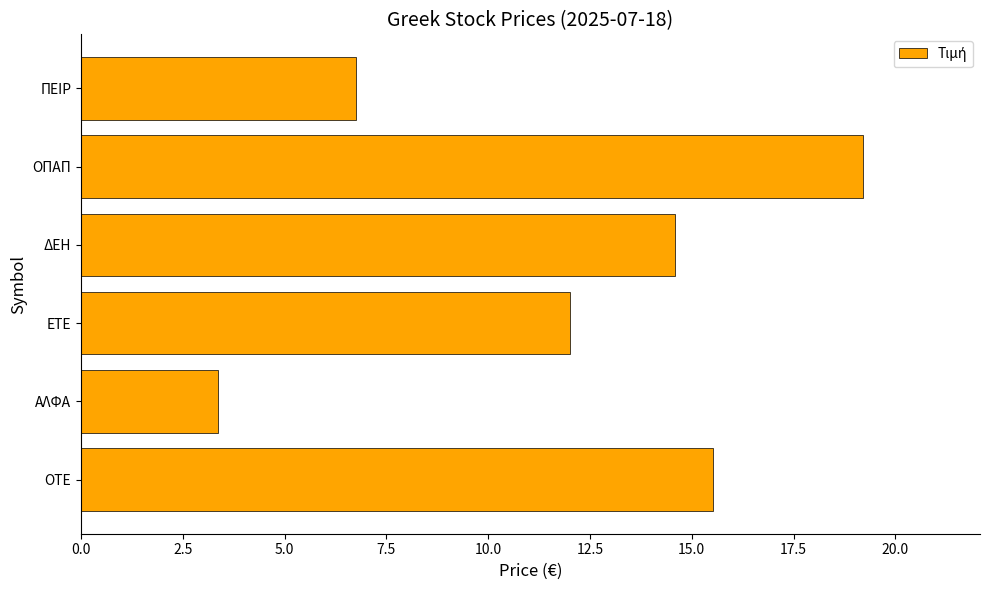

List the labels in order of value, largest first.

ΟΠΑΠ, ΟΤΕ, ΔΕΗ, ΕΤΕ, ΠΕΙΡ, ΑΛΦΑ